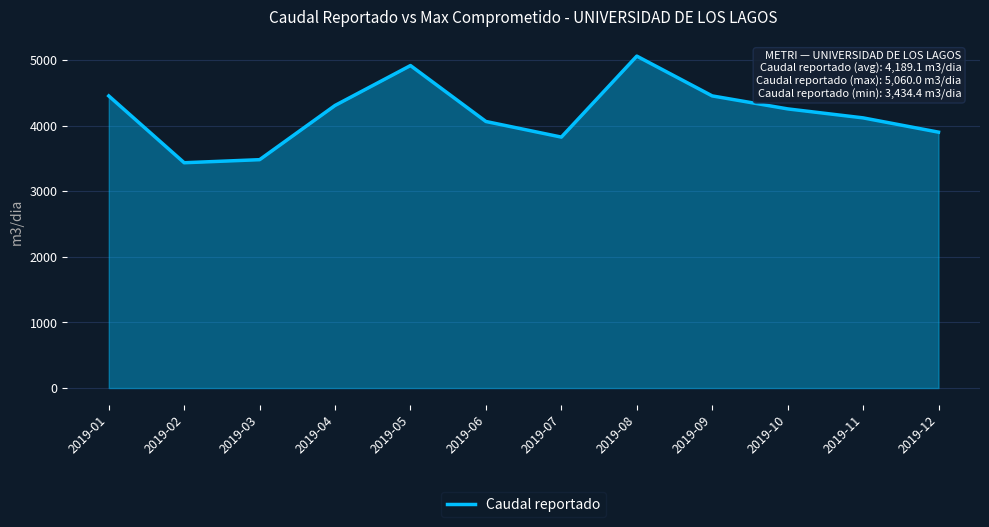

At which category does the data reach its first local peak?

2019-05